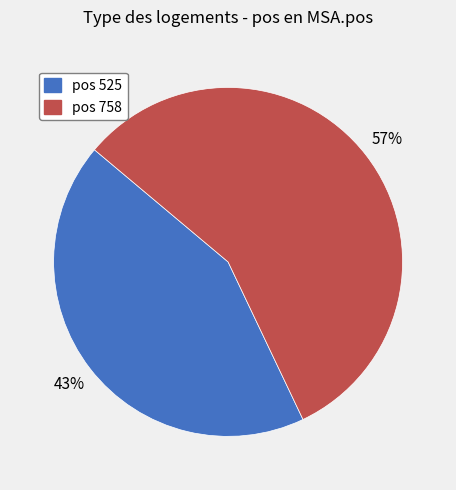

How many segments does this pie chart have?

2